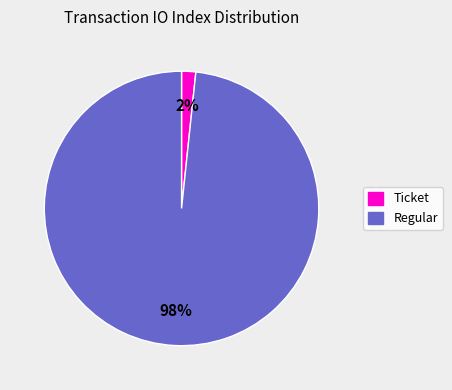

Which category accounts for the majority?

Regular